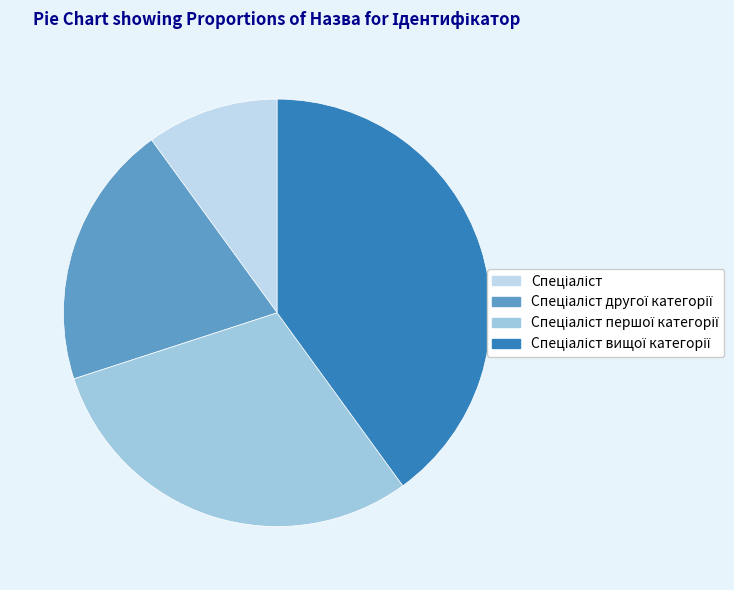

Is it true that Спеціаліст вищої категорії is 40% of the pie?

True